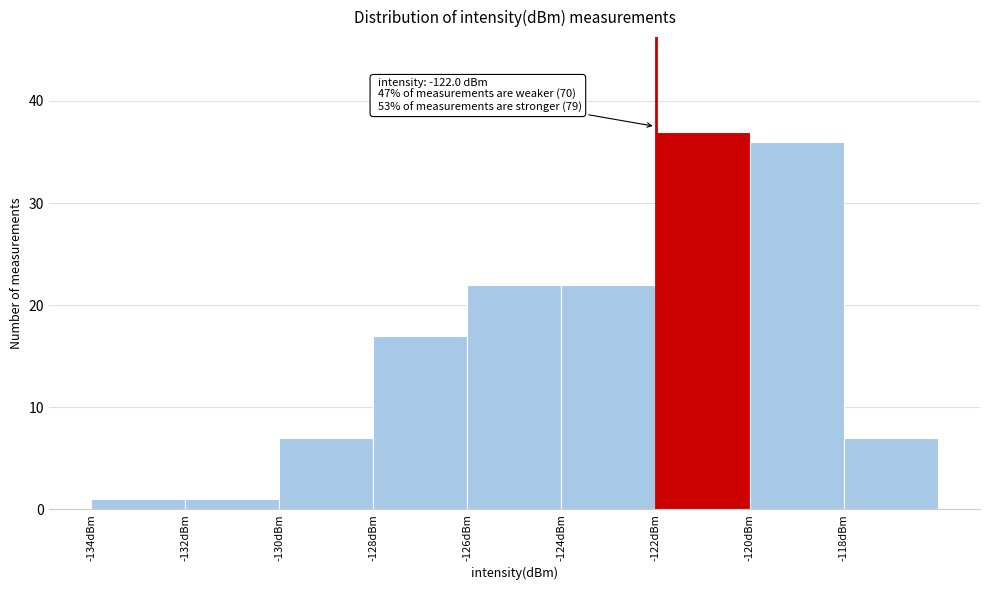

Over which range of the x-axis is the bar tallest?

-122 to -120